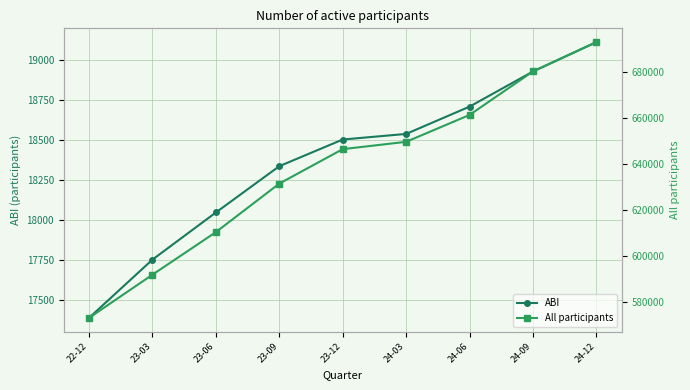

What is the sum of all ABI values?

165302